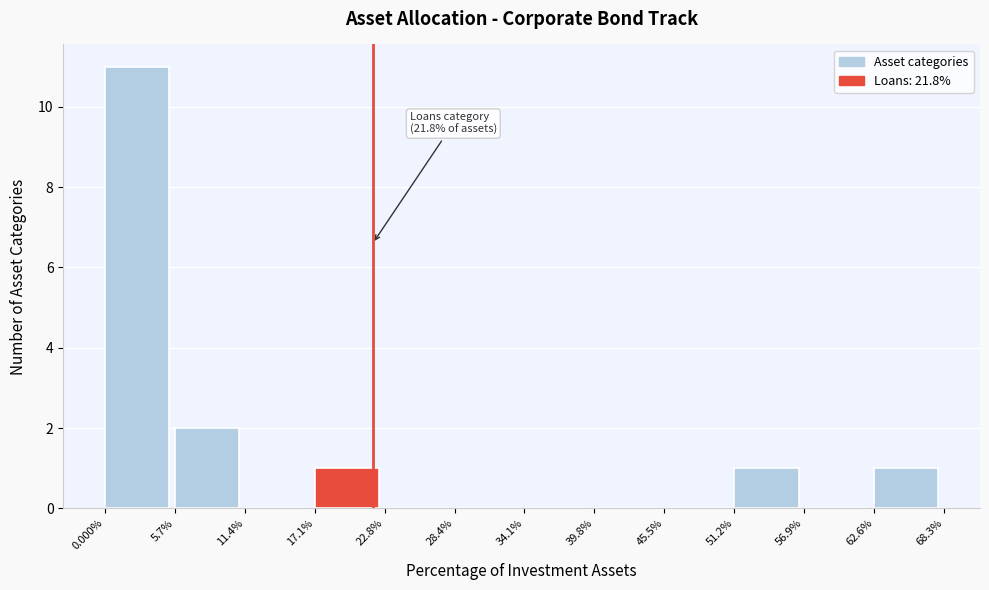

Reading left to right, what are all the values shown in this chart?

0.000%=11	5.7%=2	11.4%=0	17.1%=1	22.8%=0	28.4%=0	34.1%=0	39.8%=0	45.5%=0	51.2%=1	56.9%=0	62.6%=1